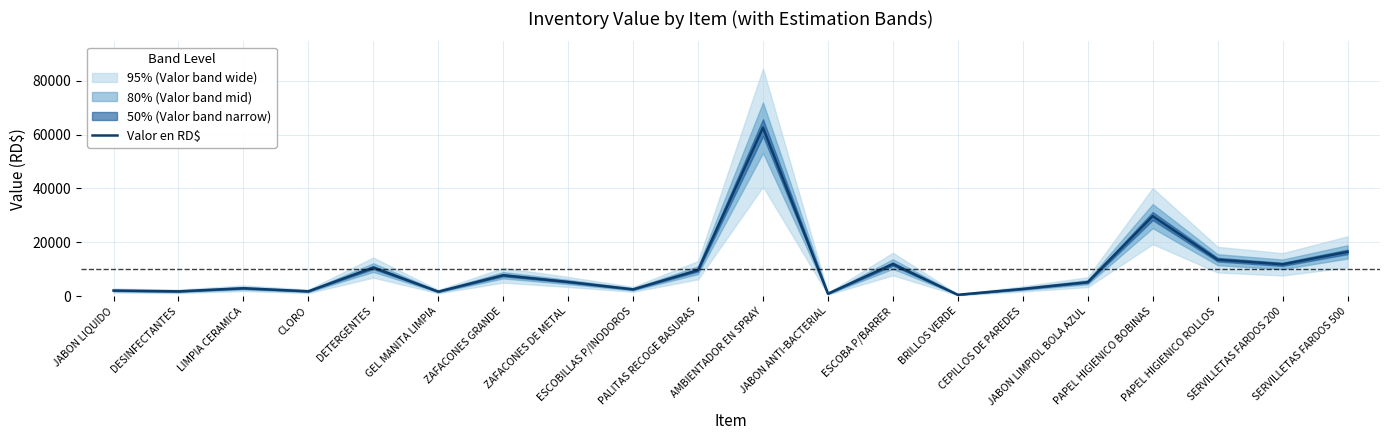

What is the label of the 6th point from the left?

GEL MANITA LIMPIA